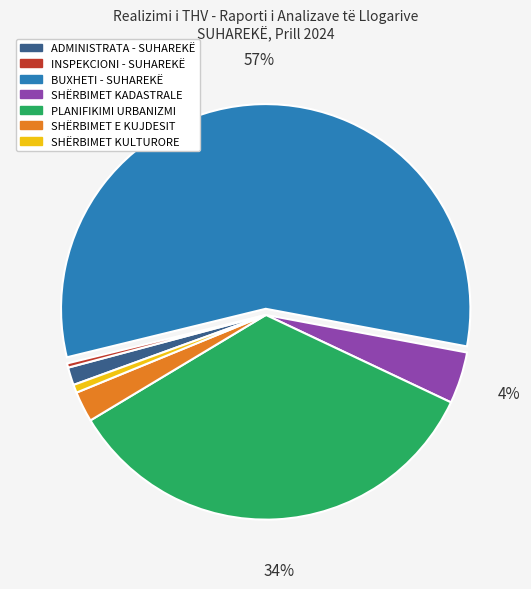

Do SHËRBIMET KADASTRALE and SHËRBIMET E KUJDESIT together represent more than half of the pie?

No